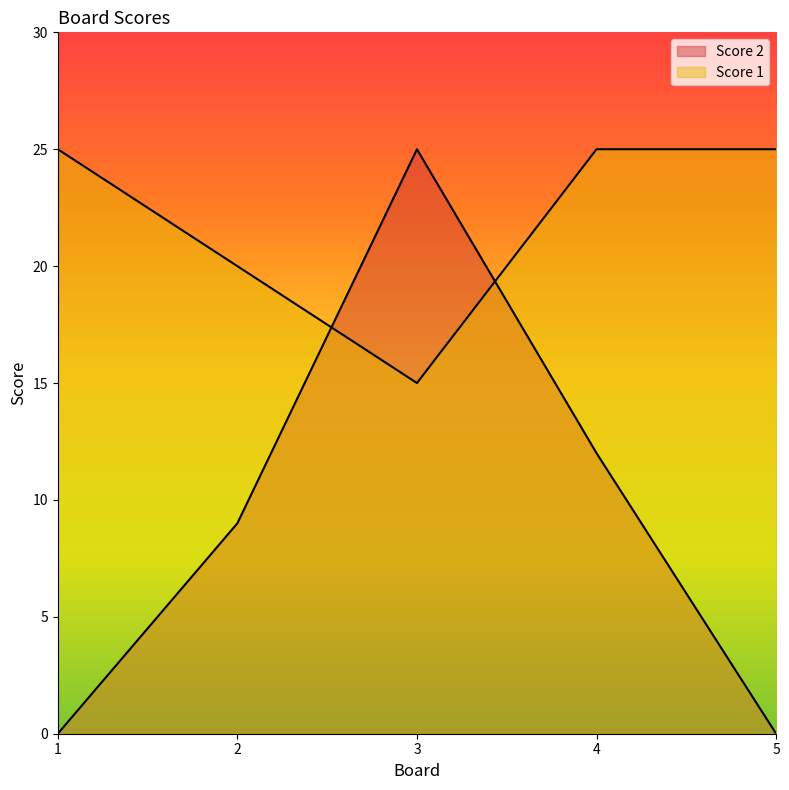

How many interior local peaks does the Score 2 series have?

1